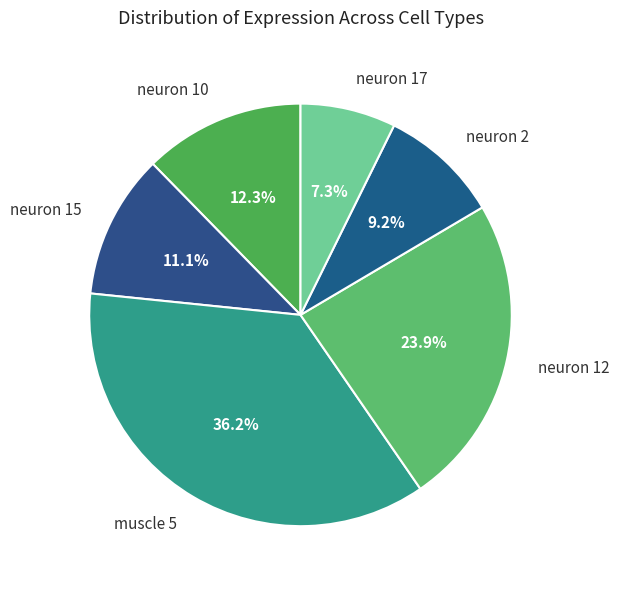

Rank the categories by value from lowest to highest.

neuron 17, neuron 2, neuron 15, neuron 10, neuron 12, muscle 5